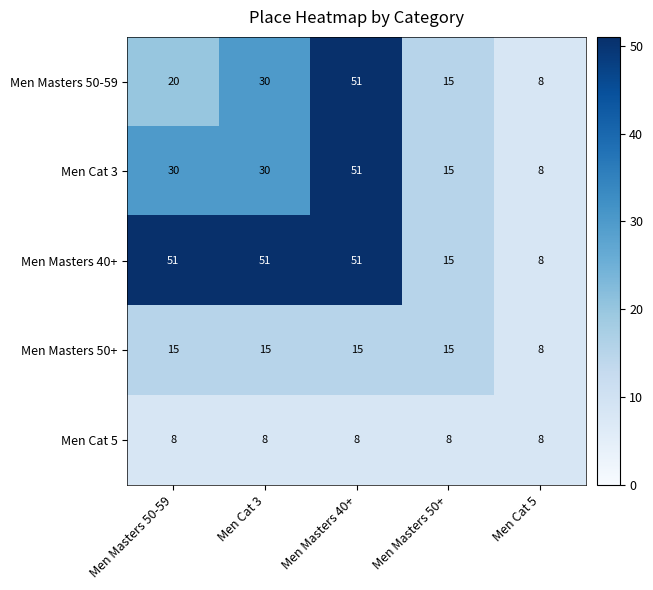

How many series are shown in this chart?

5